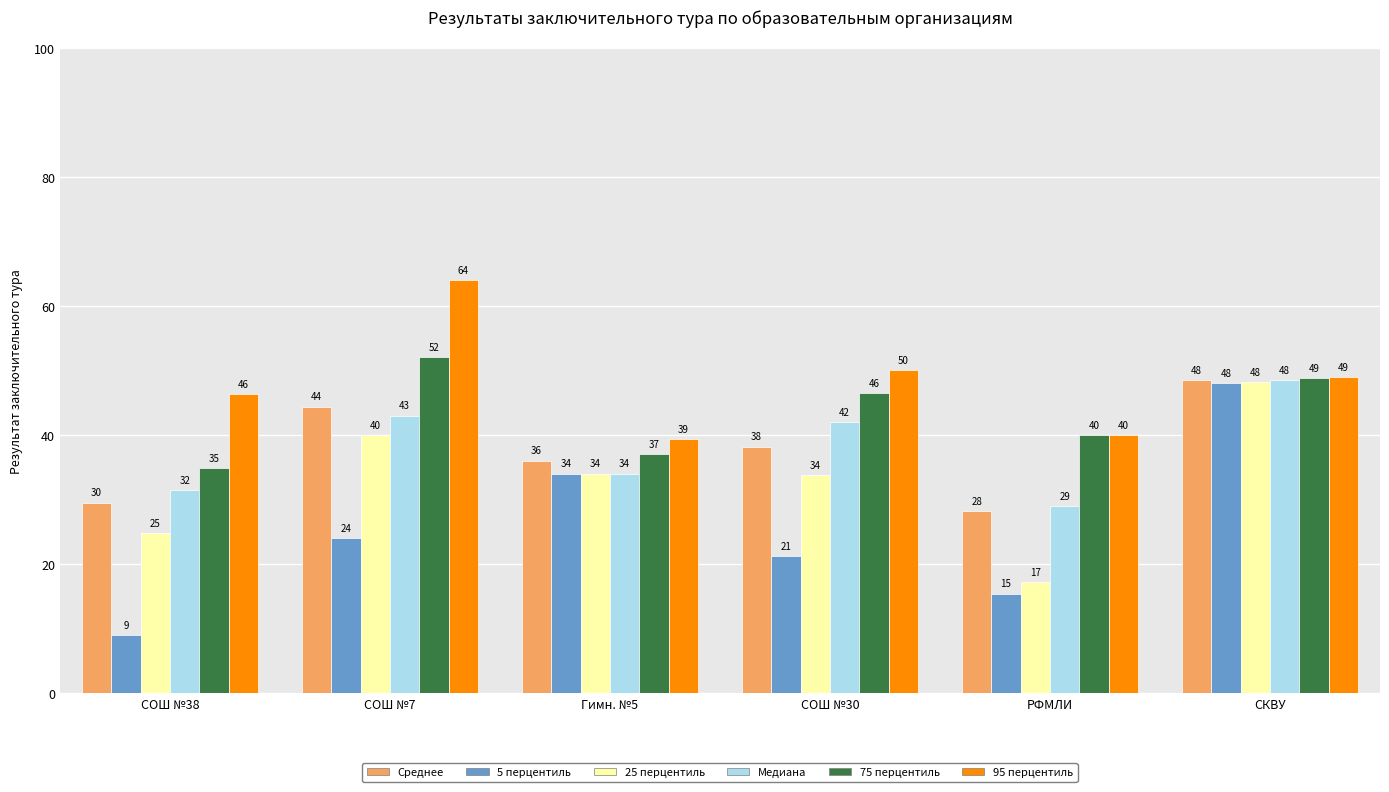

Which category has the lowest value across all series?

СОШ №38